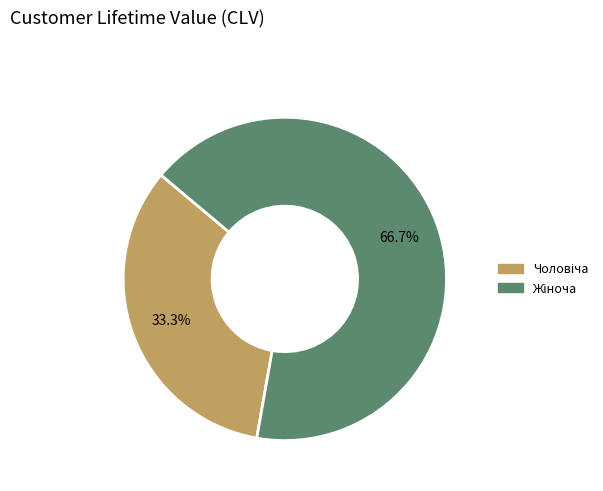

Is there any slice that represents more than half of the pie?

Yes